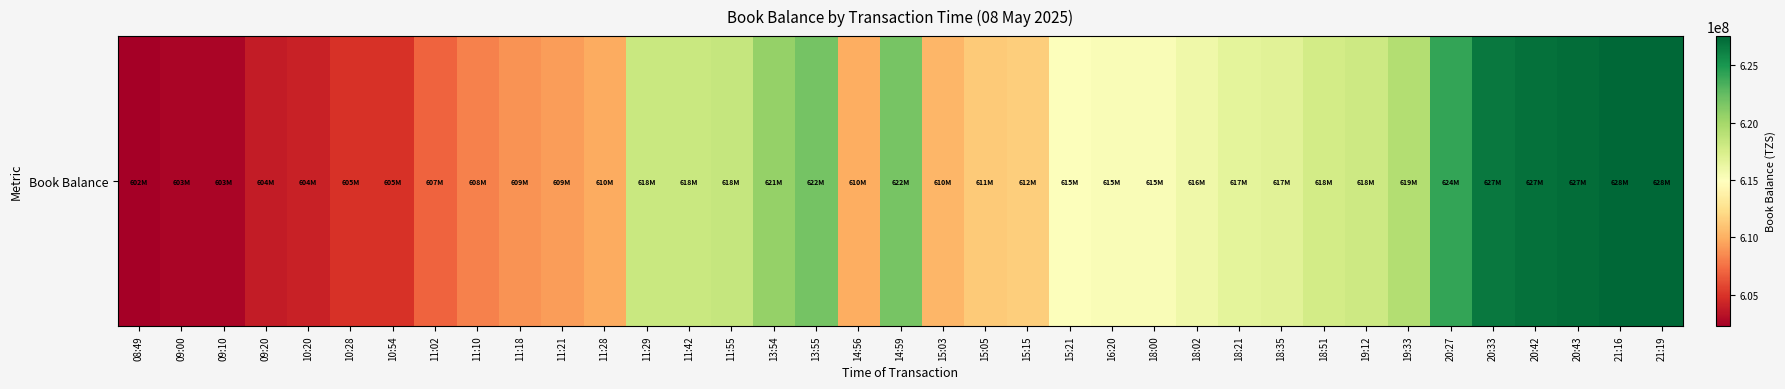

Which label corresponds to the smallest value in the chart?

08:49